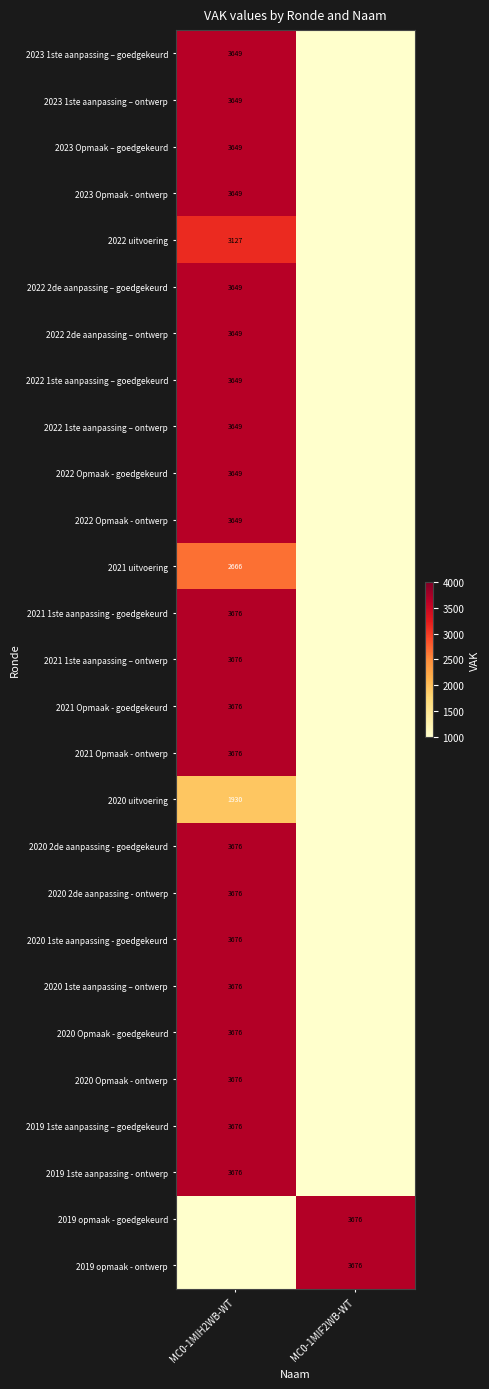

True or false: 2019 opmaak - ontwerp has a value of 3676 at MC0-1MIF2WB-WT.

True